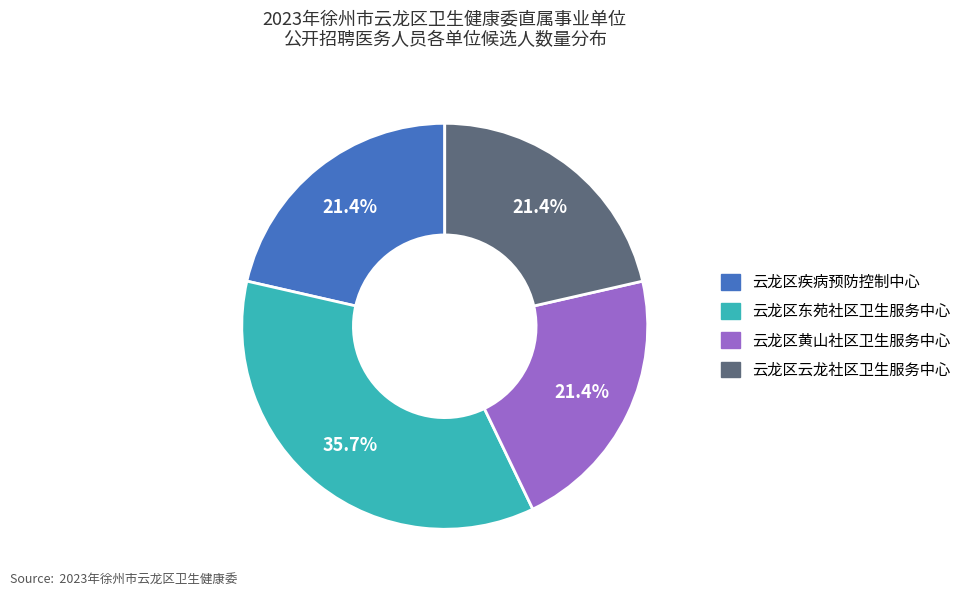

Which slice is the largest?

云龙区东苑社区卫生服务中心